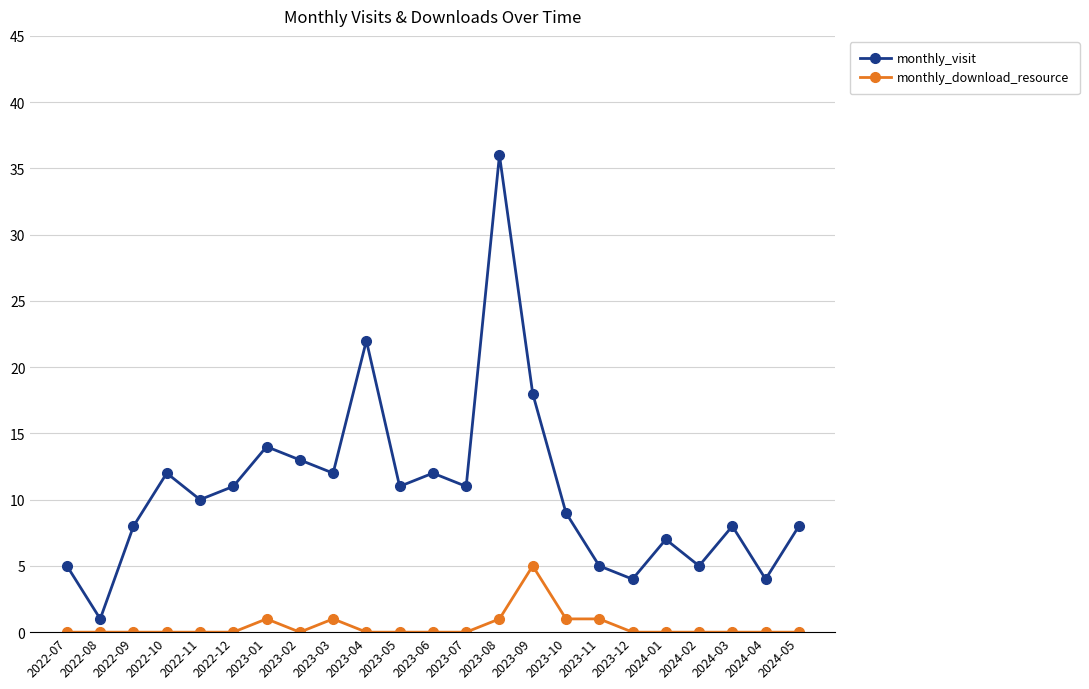

Where is the first local maximum for monthly_visit?

2022-10